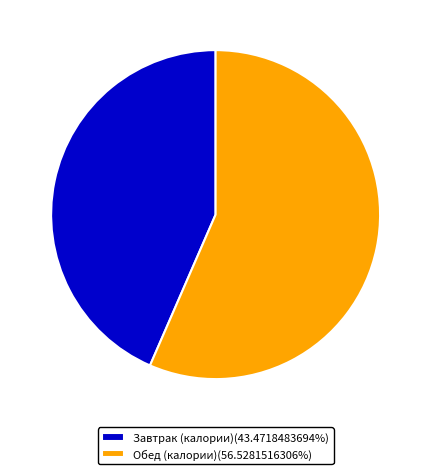

Do Обед (калории)(56.5281516306%) and Завтрак (калории)(43.4718483694%) together represent more than half of the pie?

Yes